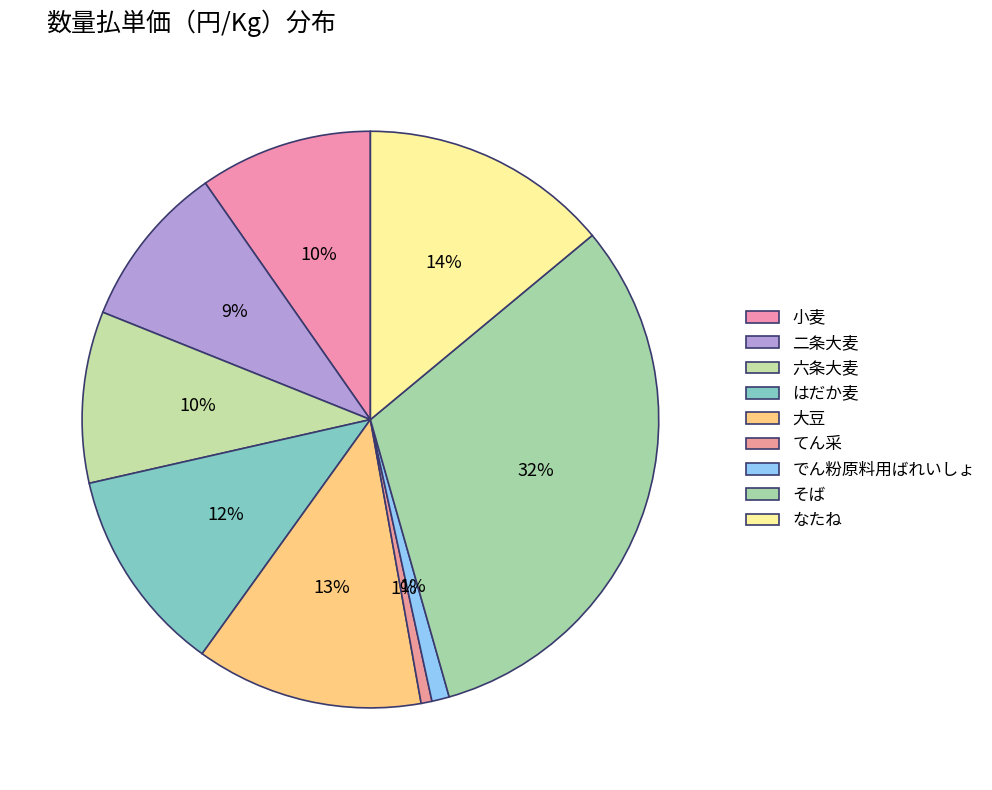

How many slices are in this pie chart?

9